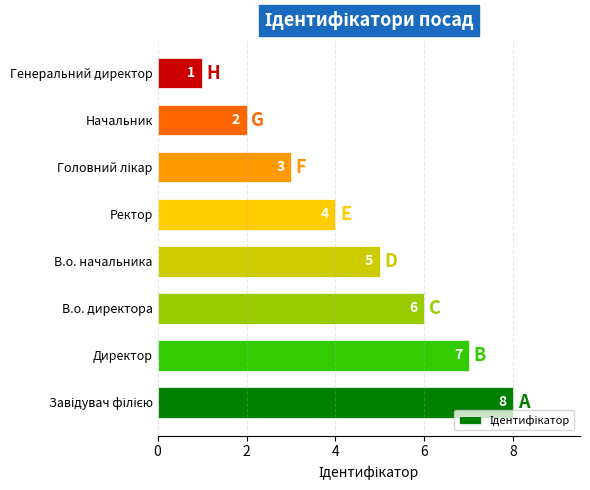

What is the difference between the values at В.о. директора and Генеральний директор?

5